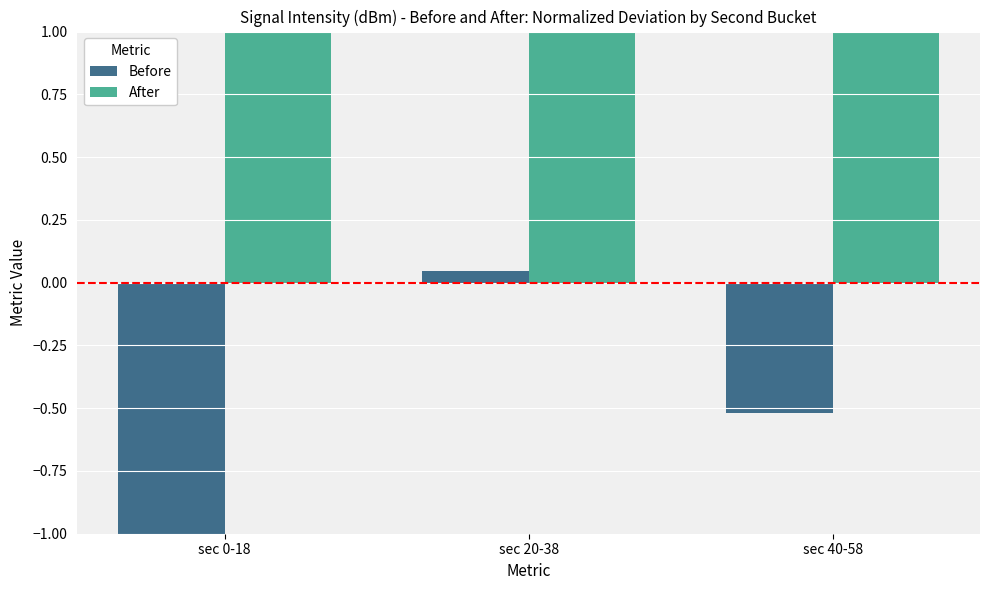

What are all the series names shown in the legend?

Before, After